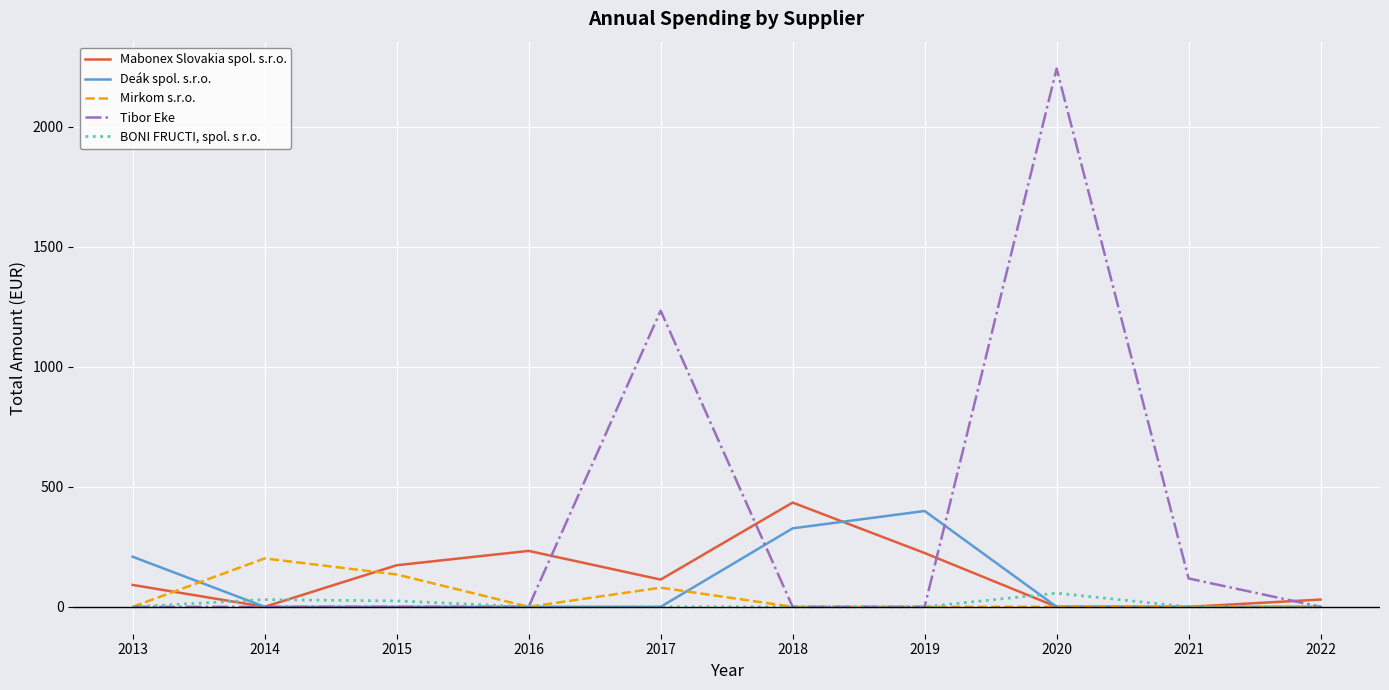

List the series in order of their peak value, highest first.

Tibor Eke, Mabonex Slovakia spol. s.r.o., Deák spol. s.r.o., Mirkom s.r.o., BONI FRUCTI, spol. s r.o.